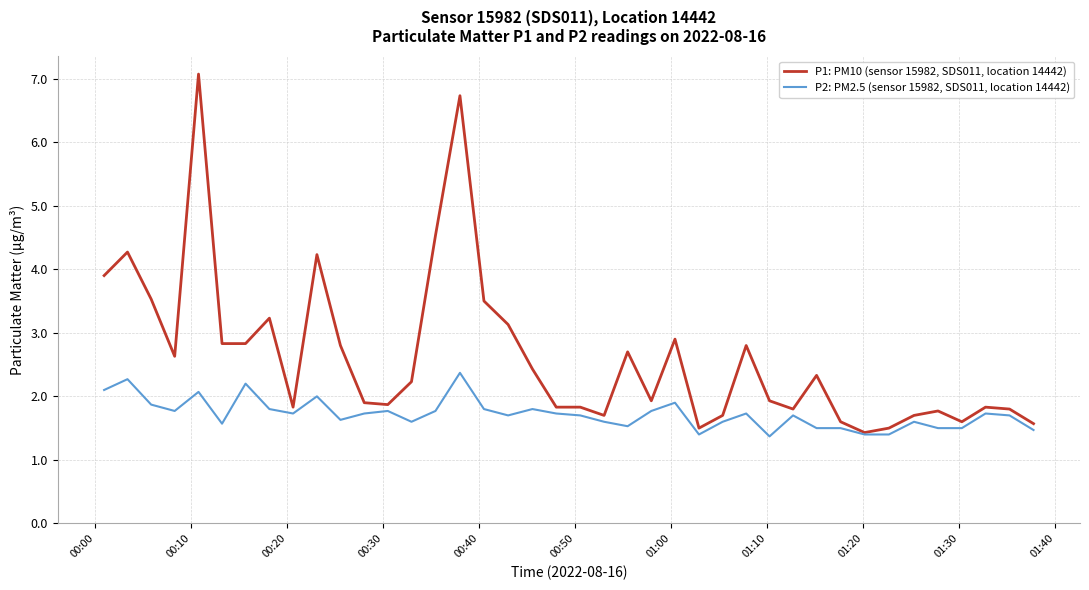

What is the smallest value displayed?

1.4